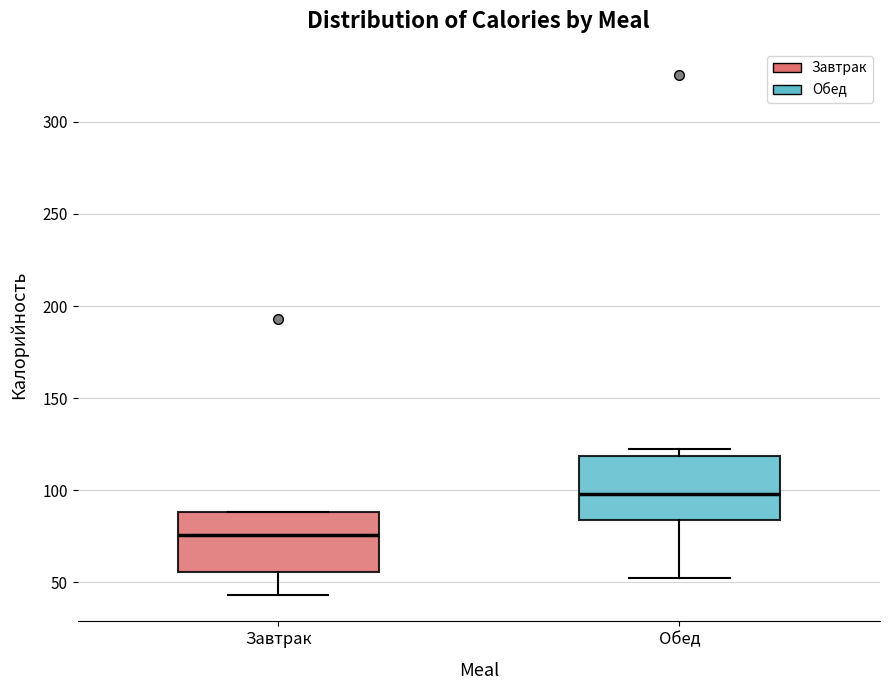

Where is the upper edge of the box for Обед on the y-axis? The values are not printed on the chart, so give them approximately, as read against the axis.

120